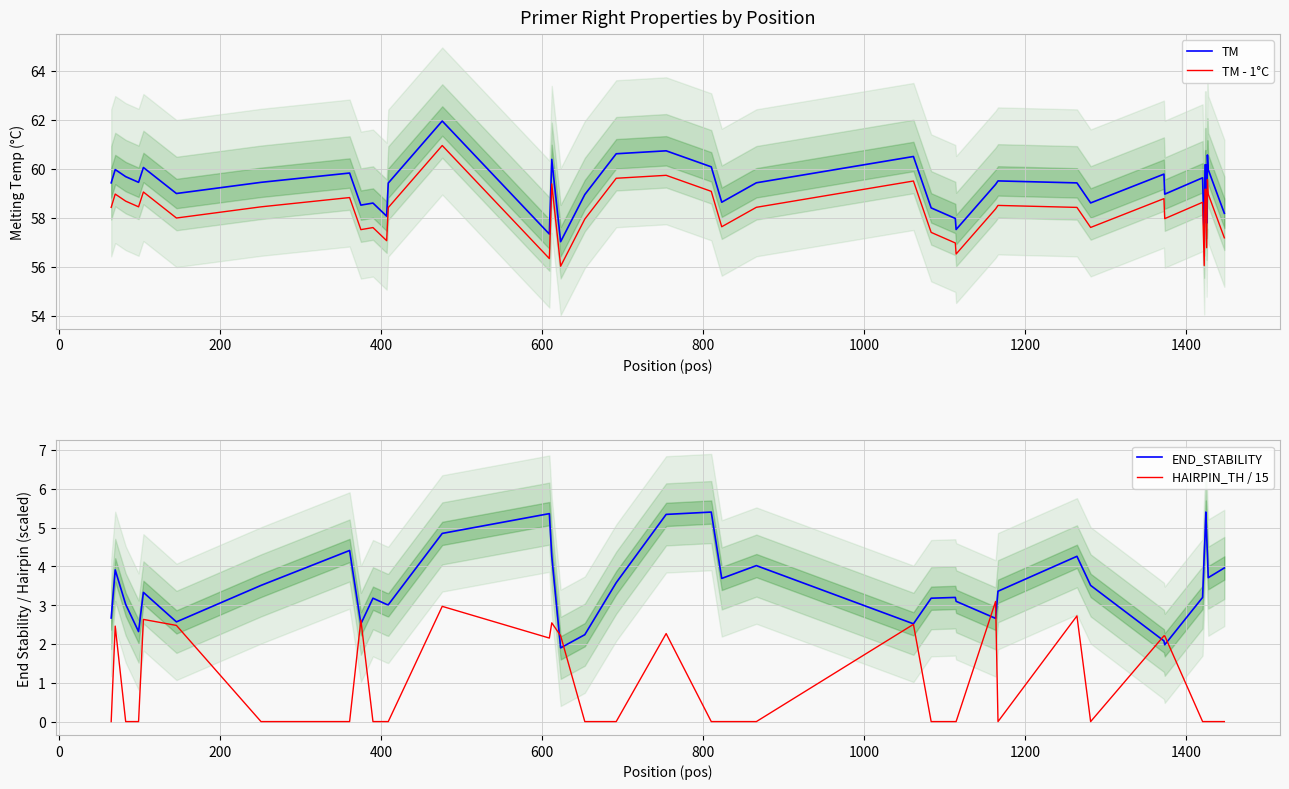

What is the sum of all HAIRPIN_TH / 15 values?

35.1